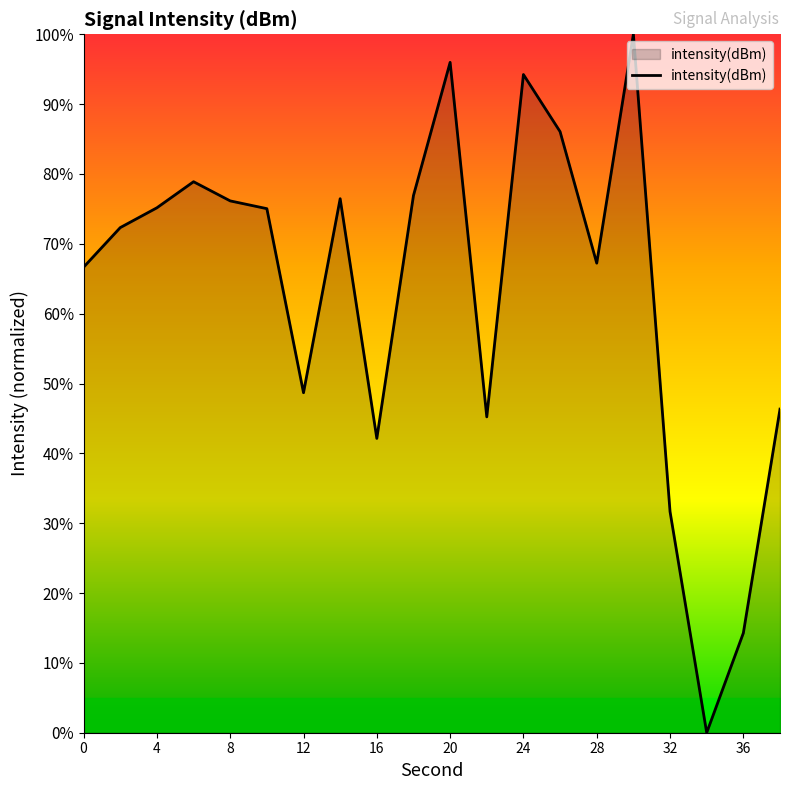

Does the chart have visible grid lines?

No